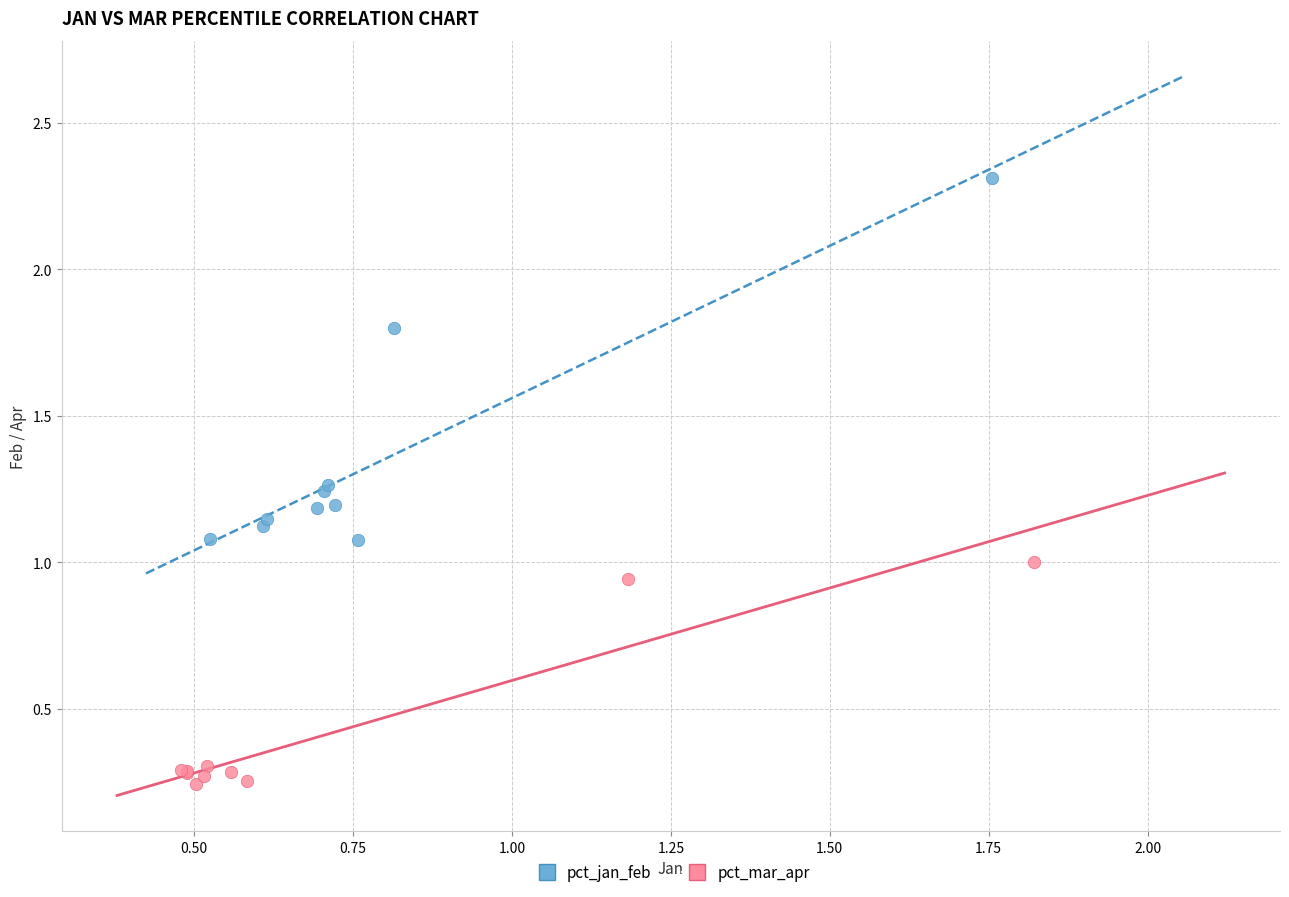

Which series contains the highest Y value?

pct_jan_feb